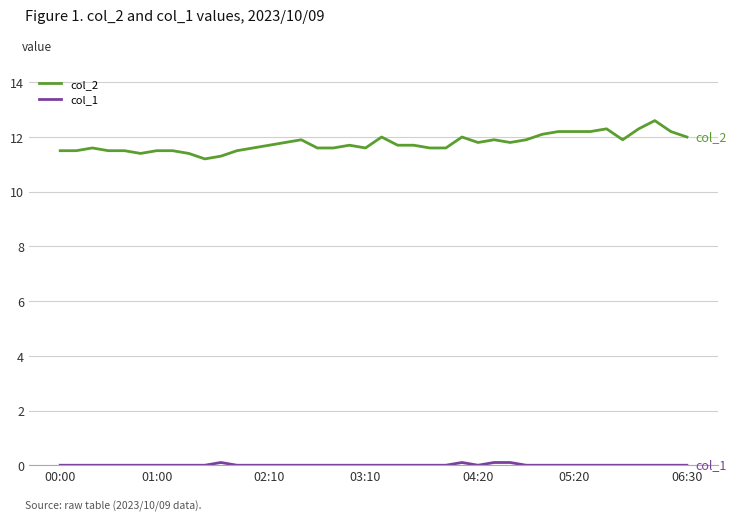

Which series has the widest spread of values?

col_2